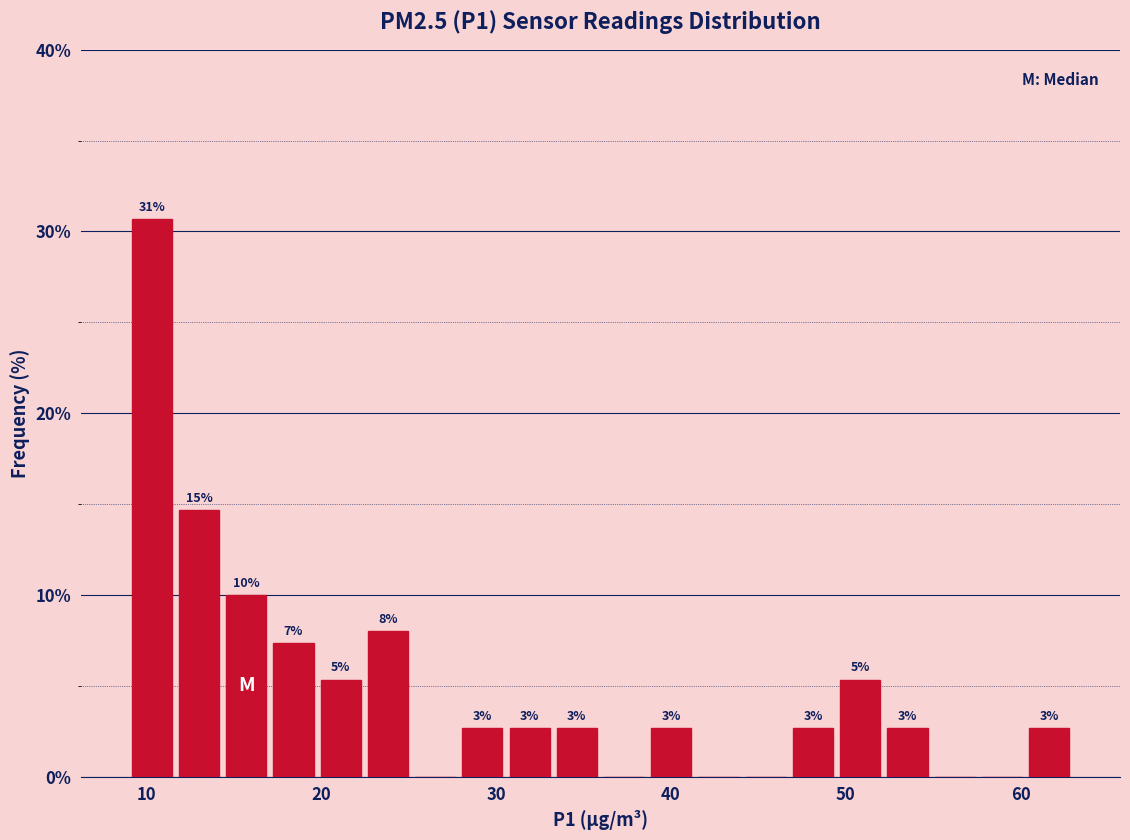

Read against the x-axis, roughly where is the centre of the tallest bar?

10